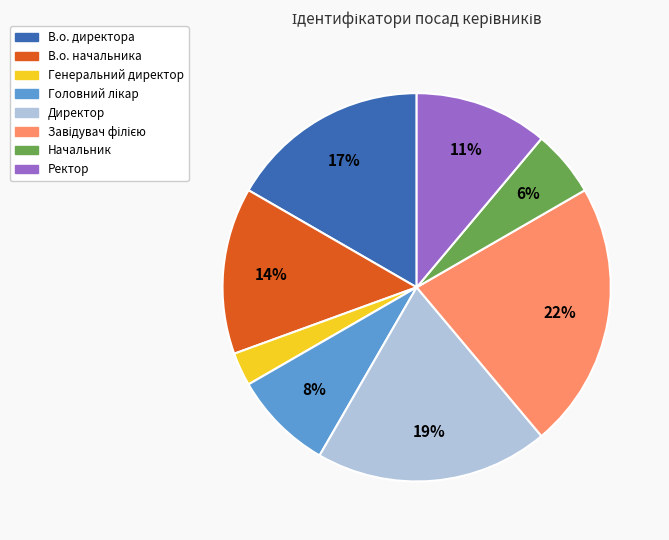

Is the sum of В.о. начальника and Ректор greater than half?

No